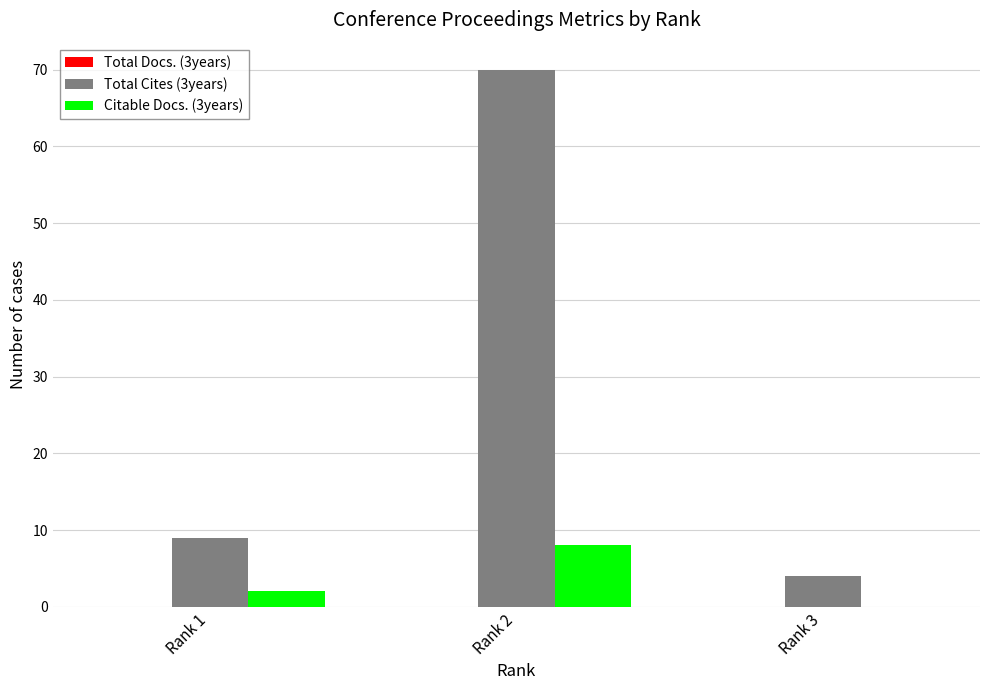

Which series has the largest total across all categories?

Total Cites (3years)